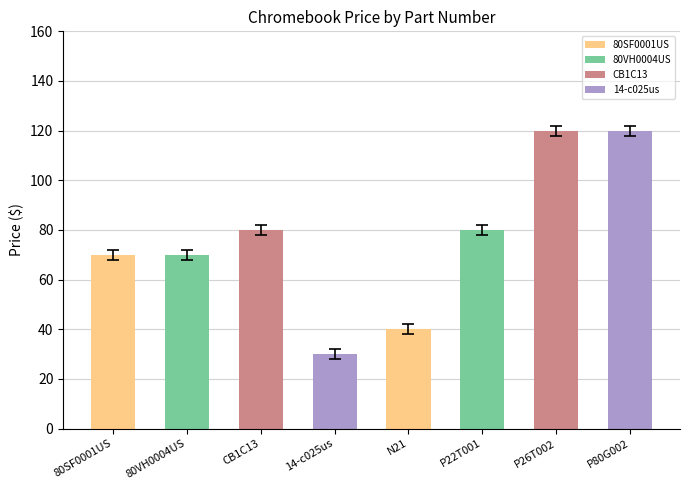

Reading left to right, transcribe all the data shown in this chart.

70	70	80	30	40	80	120	120